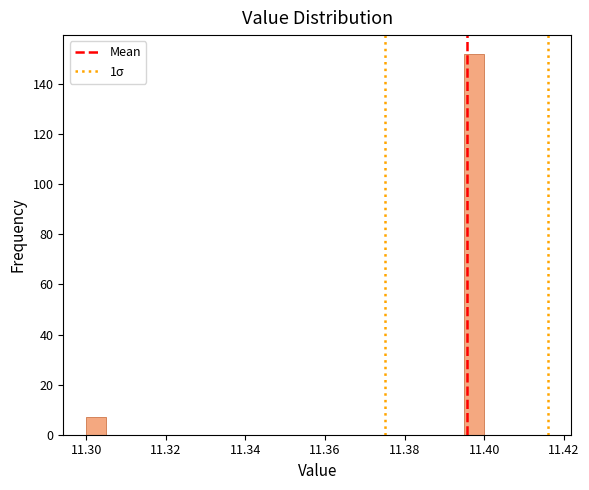

Around what value on the x-axis is the tallest bar? Give the approximate position of its centre, as read against the axis.

11.398